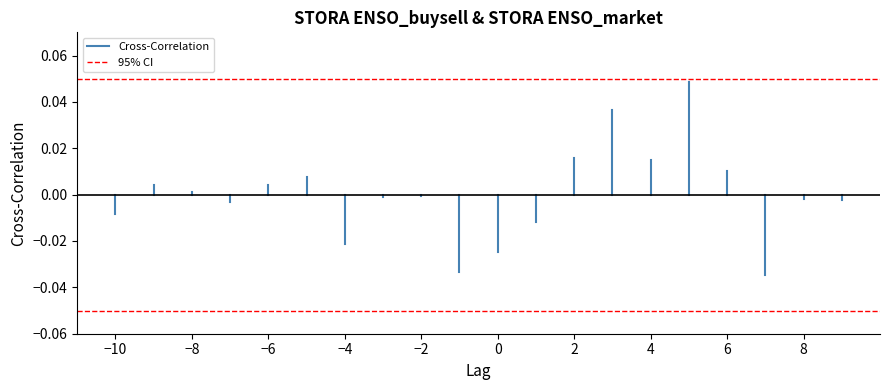

What are all the series names shown in the legend?

Cross-Correlation, 95% CI